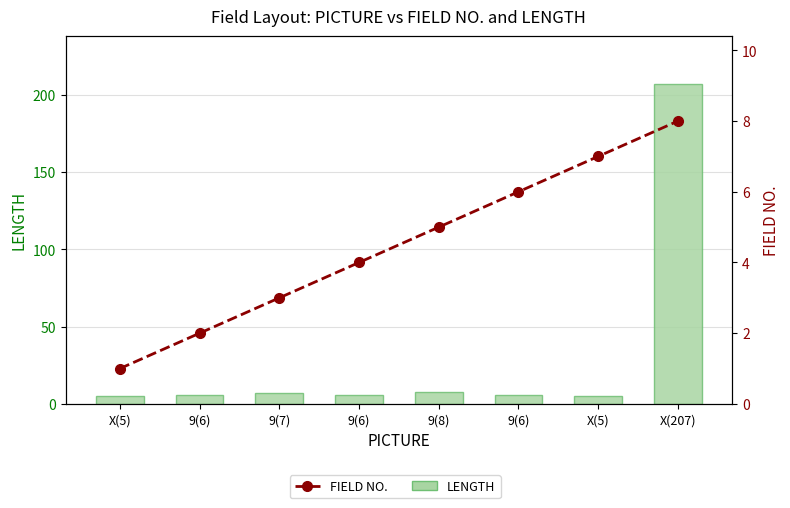

What is the difference between the FIELD NO. values at X(5) and X(5)?

6